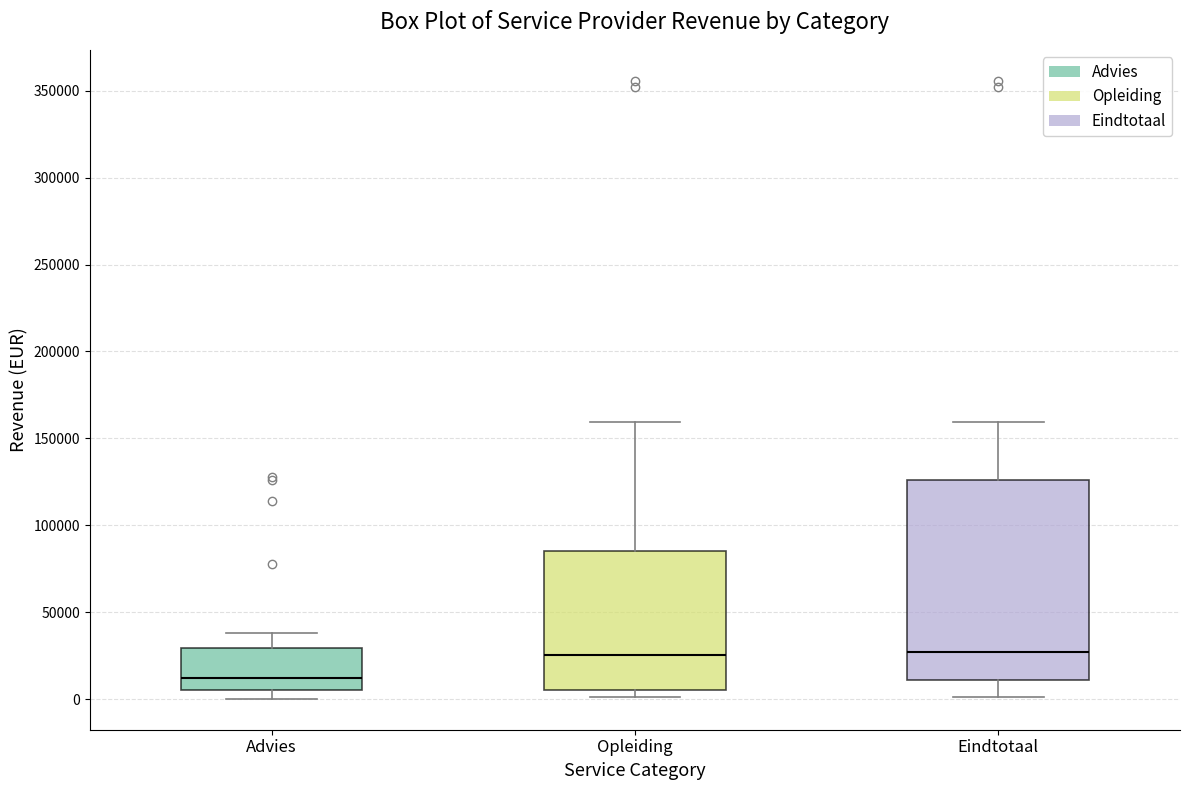

Reading left to right, read every box against the y-axis: the position of its median line, the range the box covers, and the ends of its whiskers. The values are not printed on the chart, so give them approximately, as read against the axis.

Advies: median 10000, box 5000 to 30000, whiskers 0 to 40000
Opleiding: median 25000, box 5000 to 85000, whiskers 0 to 160000
Eindtotaal: median 25000, box 10000 to 125000, whiskers 0 to 160000